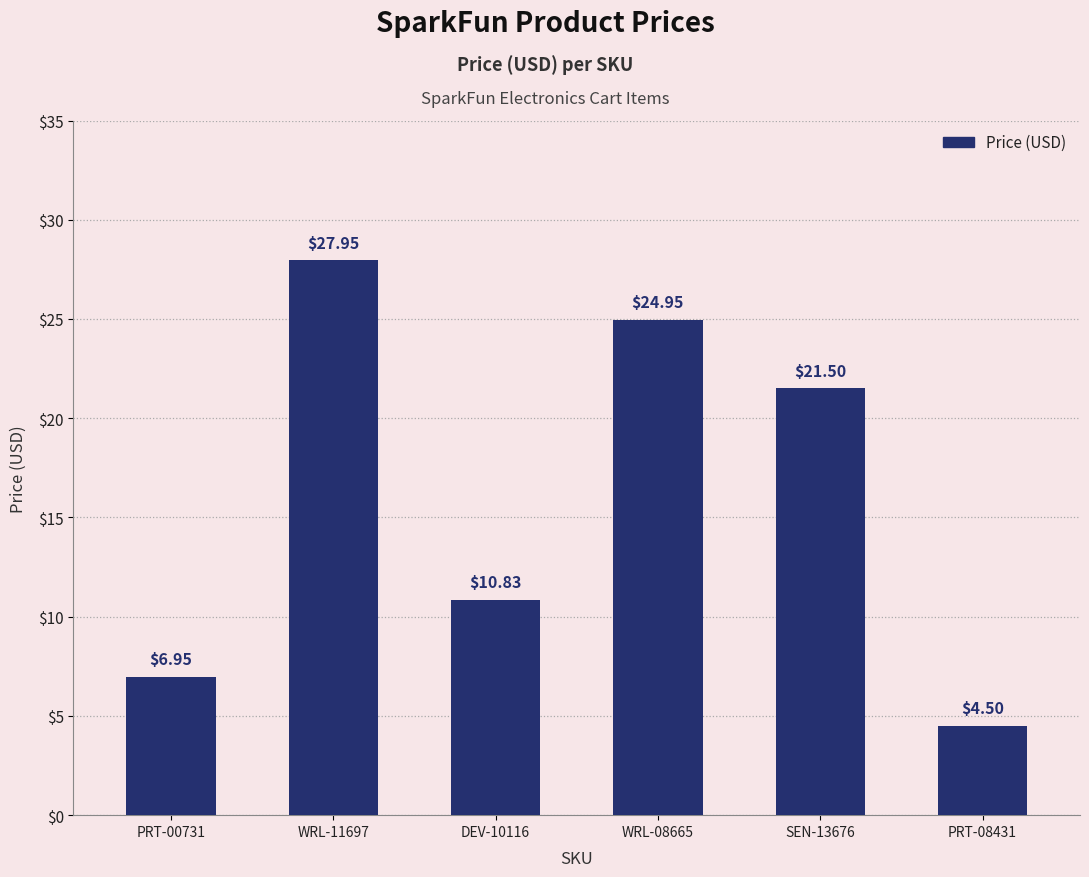

Which label corresponds to the smallest value in the chart?

PRT-08431